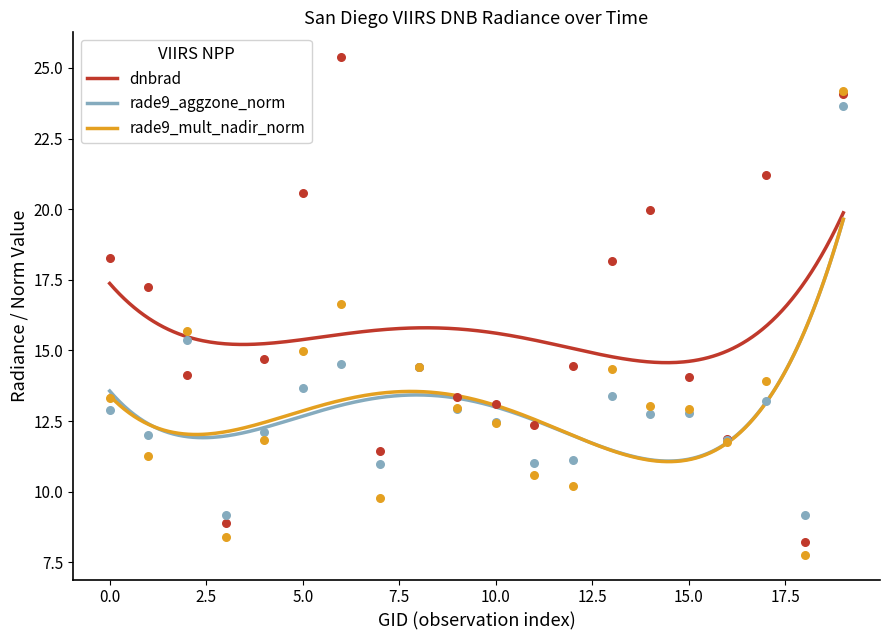

At how many categories does at least one series exceed 9?

20